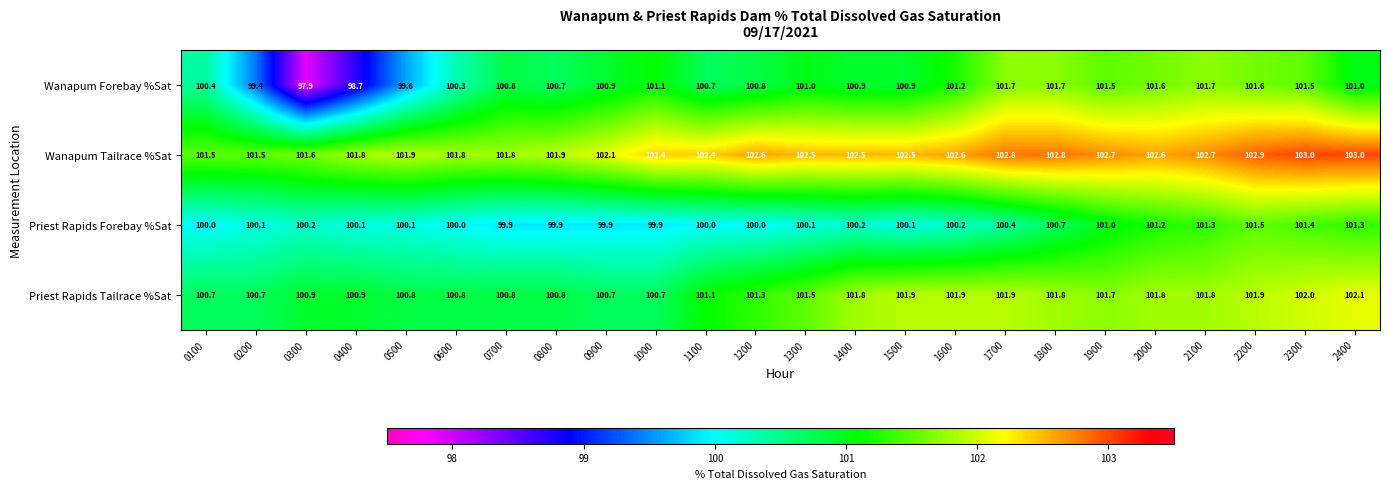

At how many categories does at least one series exceed 101?

24